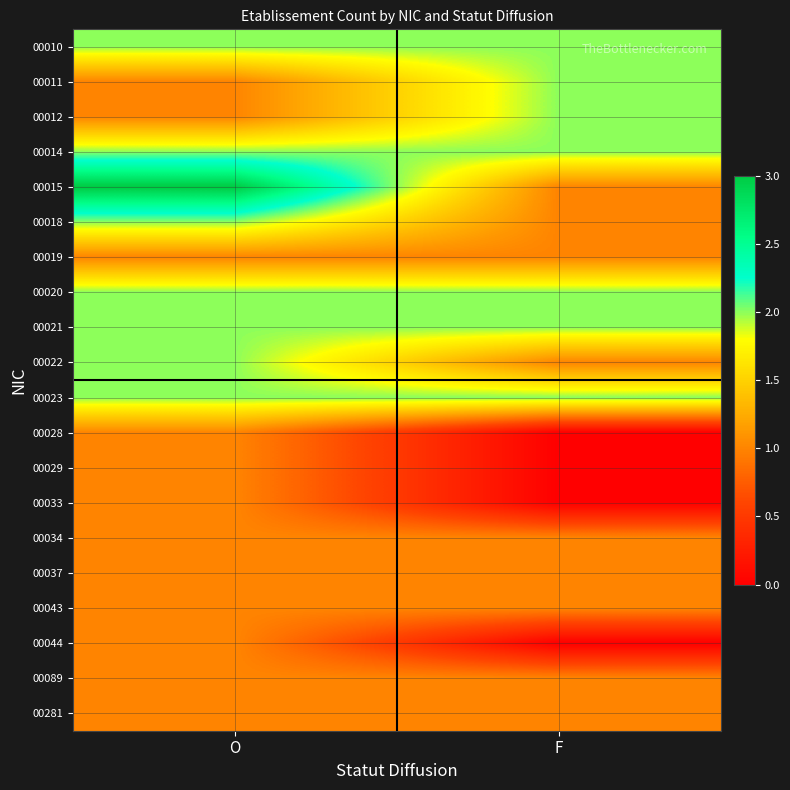

What is the minimum value for 00015?

1